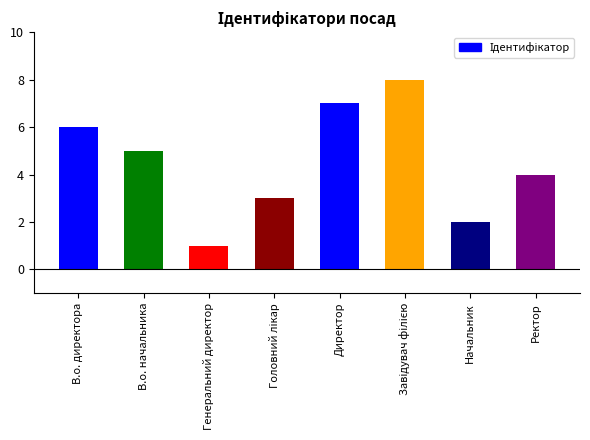

What is the sum of the values at Начальник and Директор?

9